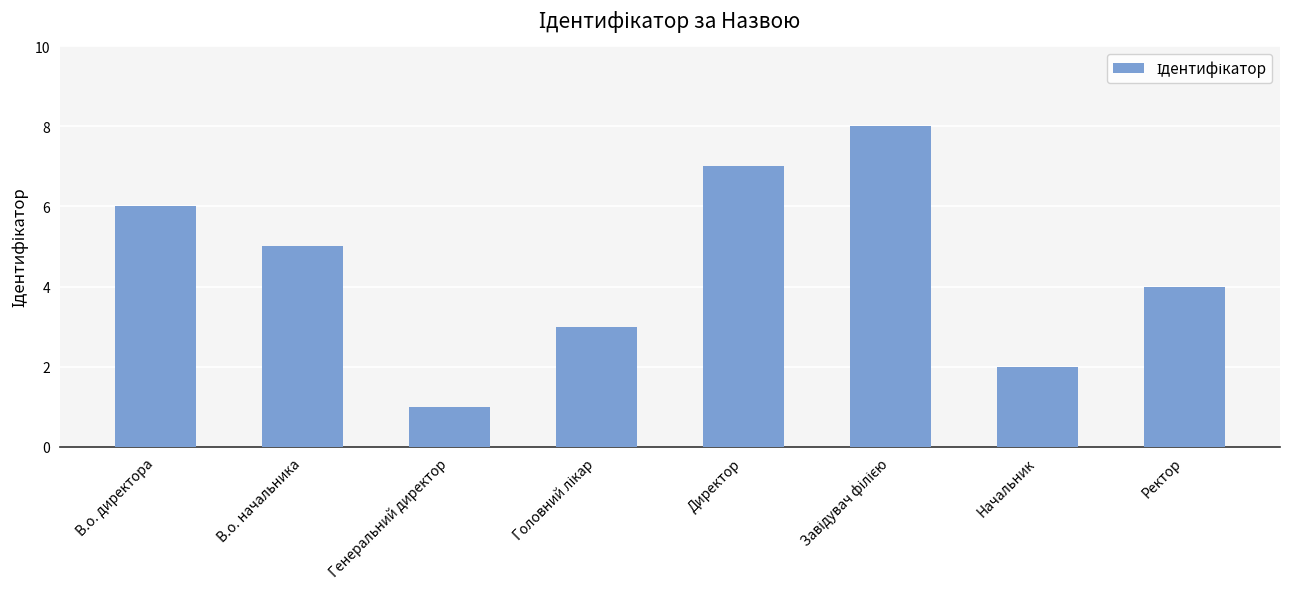

What is the label of the 2nd bar from the right?

Начальник